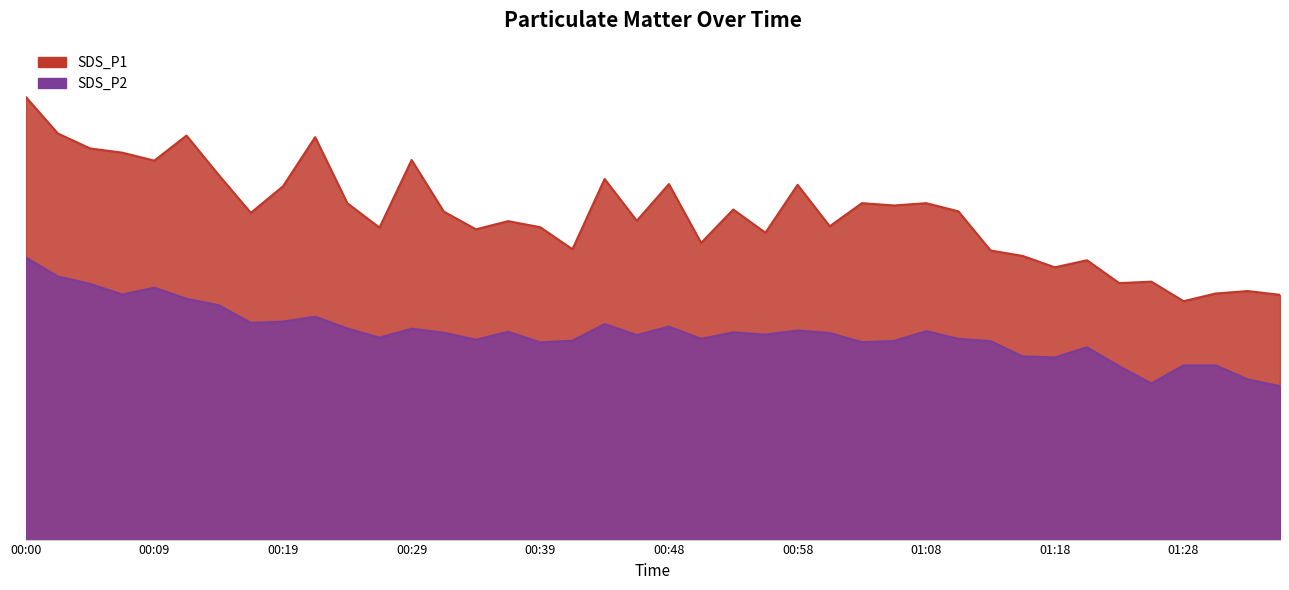

True or false: SDS_P1 has more than 1 points higher than both neighbors.

True